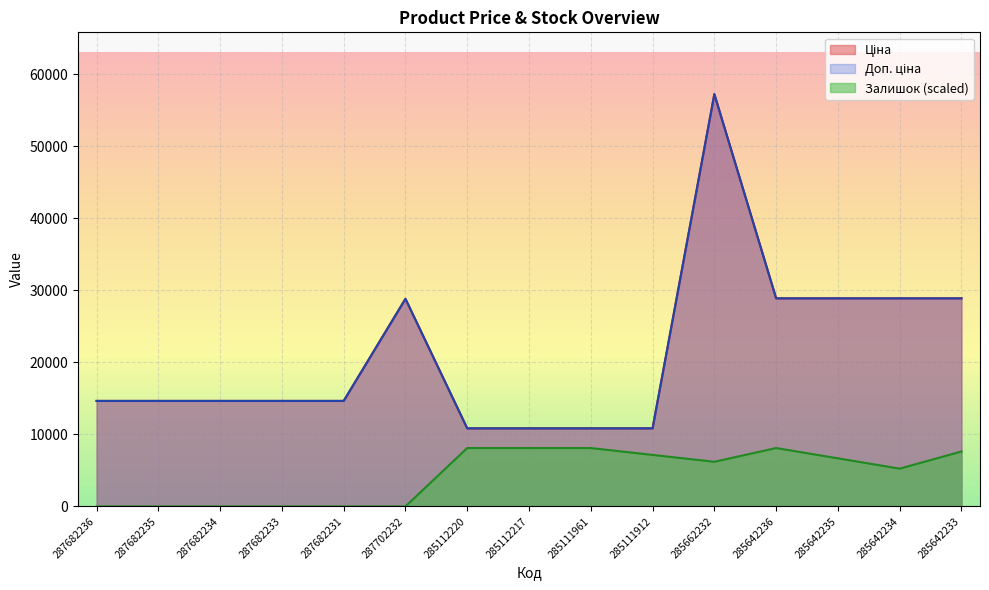

At which label does Доп. ціна first exceed 14649?

287682236